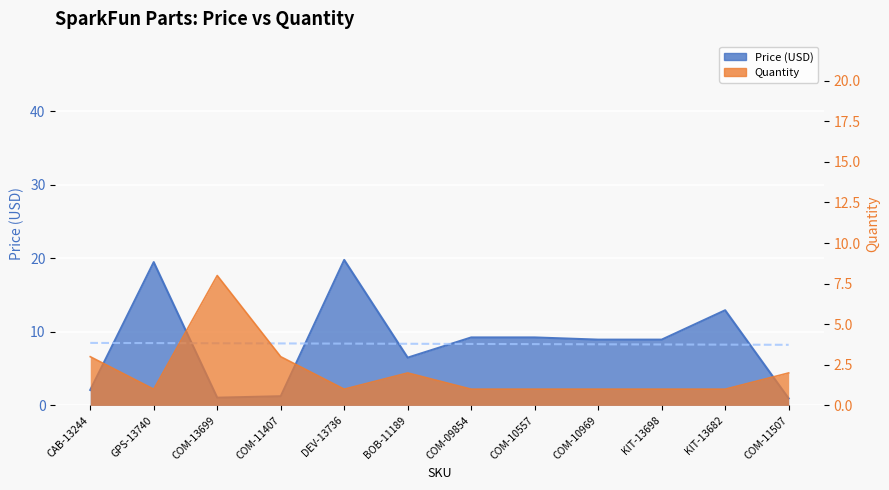

What is the value of the Quantity point at the 3rd from the left?

8.0